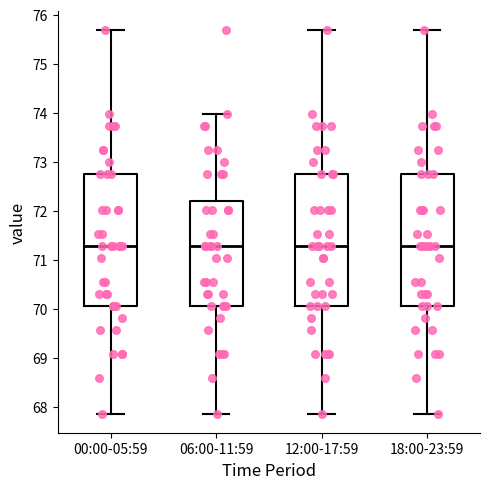

Reading left to right, read every box against the y-axis: the position of its median line, the range the box covers, and the ends of its whiskers. The values are not printed on the chart, so give them approximately, as read against the axis.

00:00-05:59: median 71.3, box 70.1 to 72.8, whiskers 67.9 to 75.7
06:00-11:59: median 71.3, box 70.1 to 72.2, whiskers 67.9 to 74.0
12:00-17:59: median 71.3, box 70.1 to 72.8, whiskers 67.9 to 75.7
18:00-23:59: median 71.3, box 70.1 to 72.8, whiskers 67.9 to 75.7